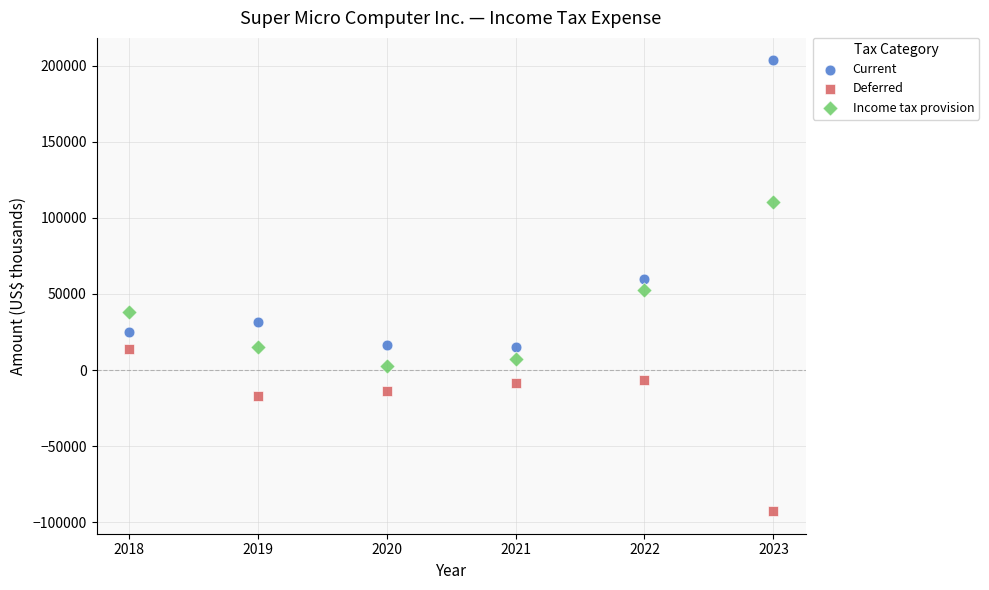

Which series reaches the minimum Y coordinate?

Deferred